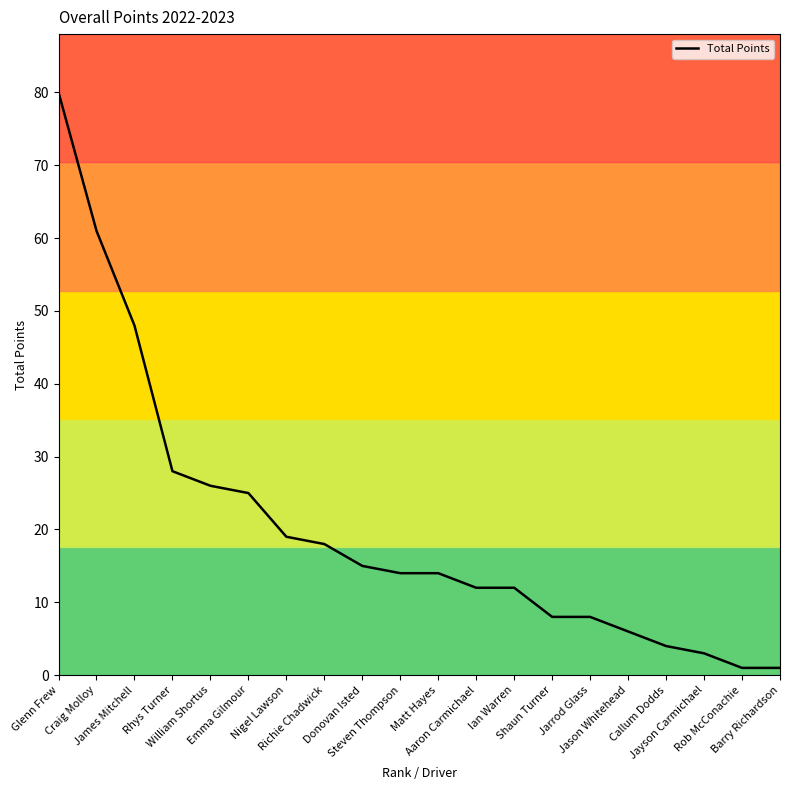

What is the maximum value shown in the chart?

80